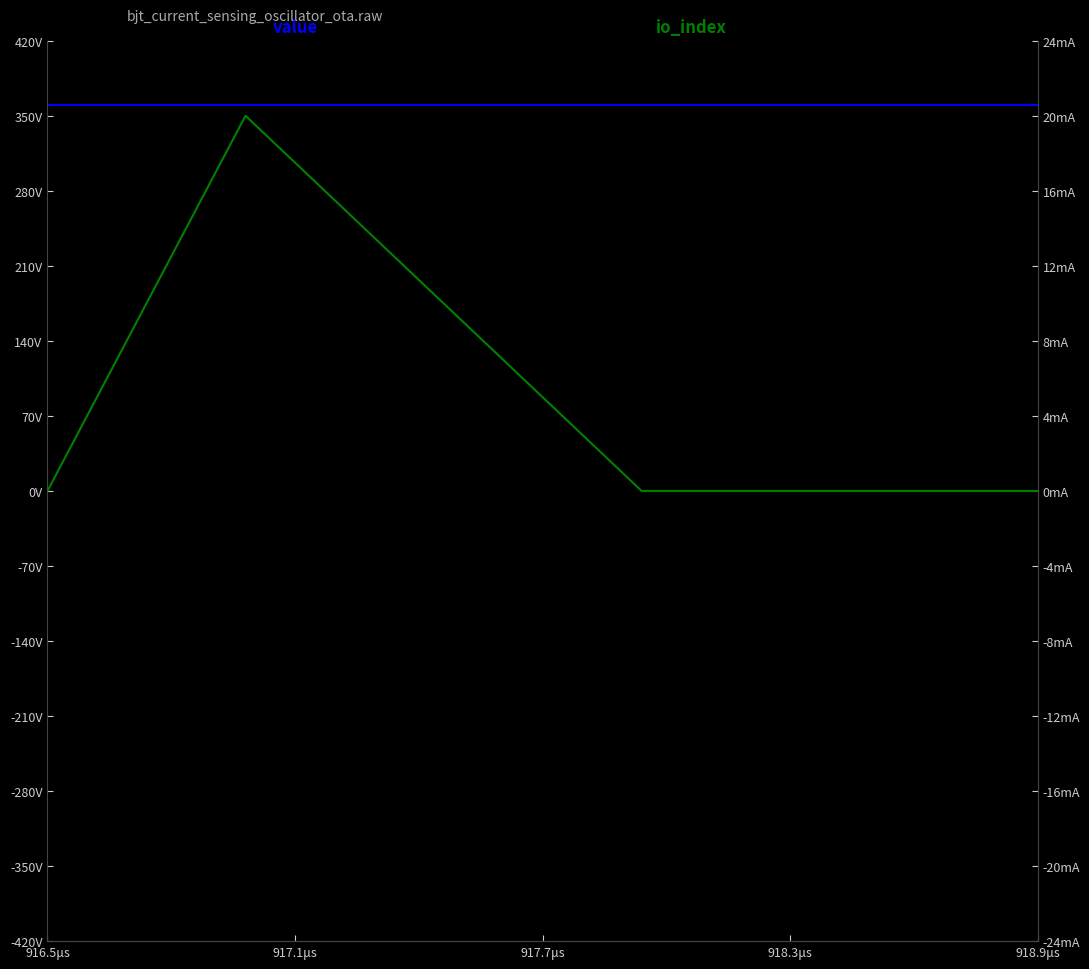

What is the total value across all series at 918.3μs?

360